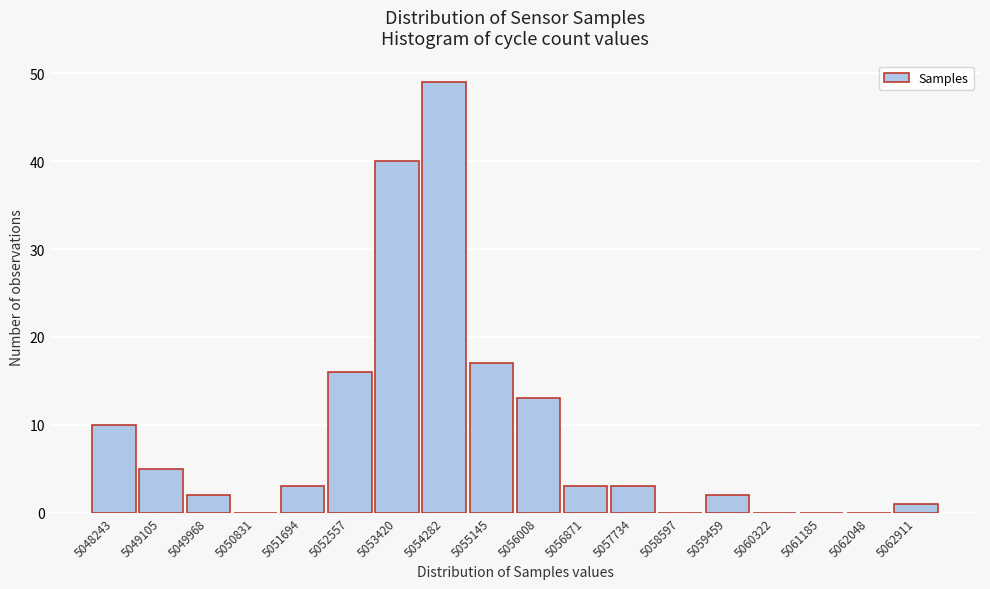

Reading left to right, list all the values displayed in this chart.

5048243=10	5049105=5	5049968=2	5050831=0	5051694=3	5052557=16	5053420=40	5054282=49	5055145=17	5056008=13	5056871=3	5057734=3	5058597=0	5059459=2	5060322=0	5061185=0	5062048=0	5062911=1